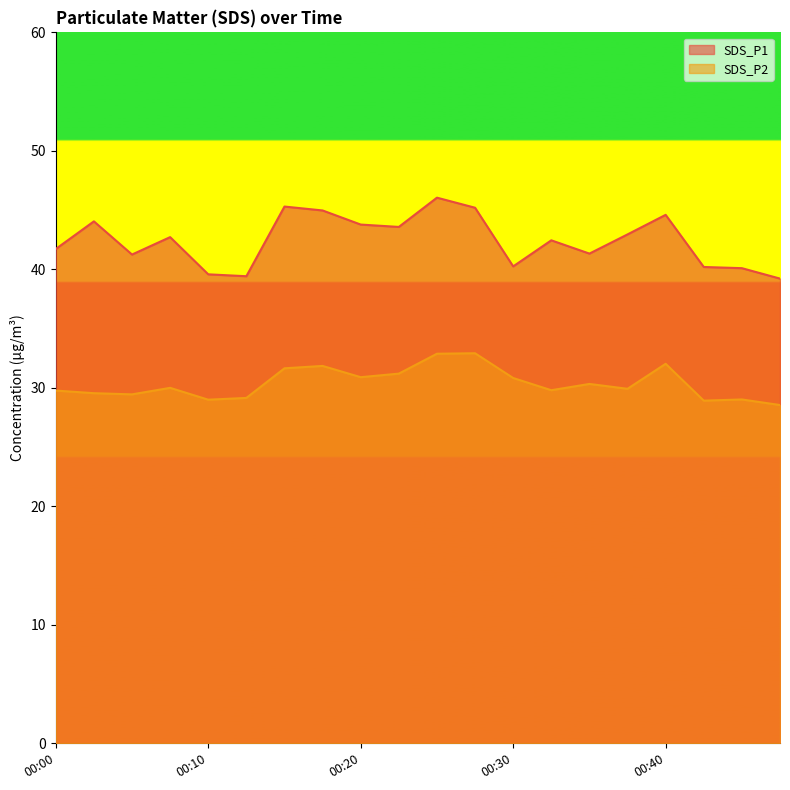

How many lines are shown in the chart?

2